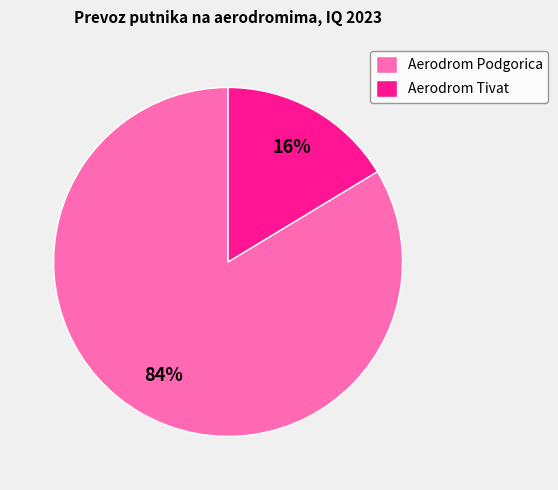

Count the number of slices in the pie.

2